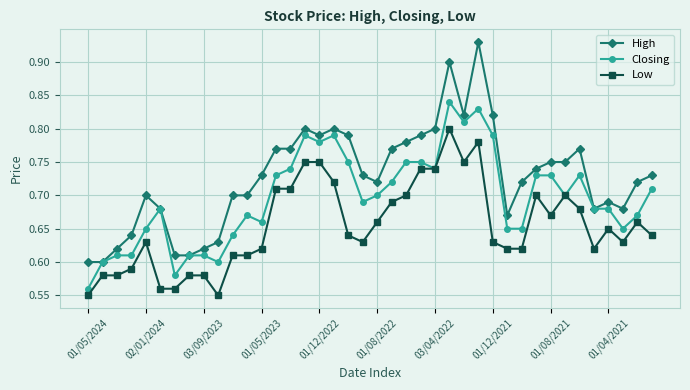

Which series has the largest total across all categories?

High